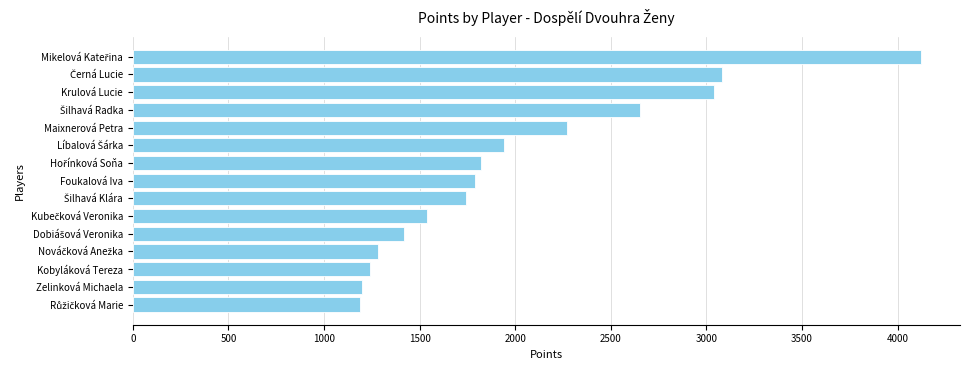

Read the value at Kobyláková Tereza.

1240